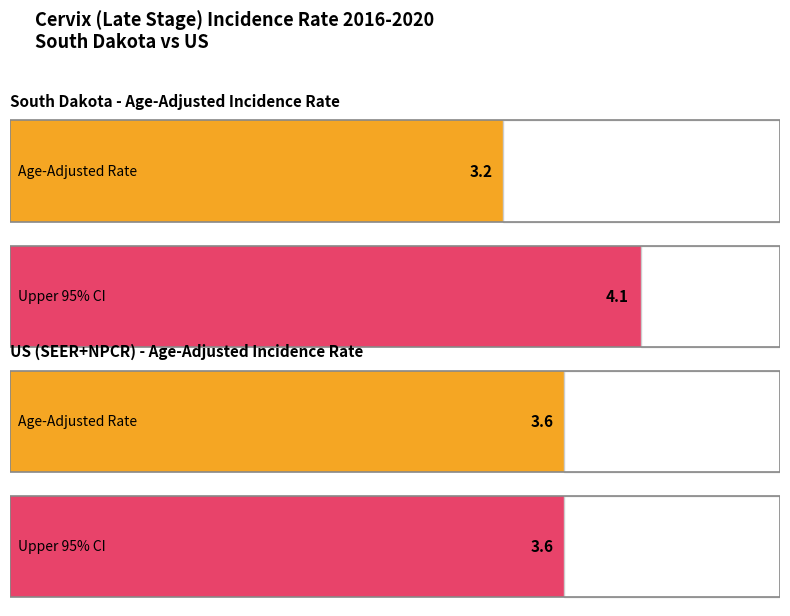

The value of Upper 95% CI at South Dakota is 2.3. True or false?

False